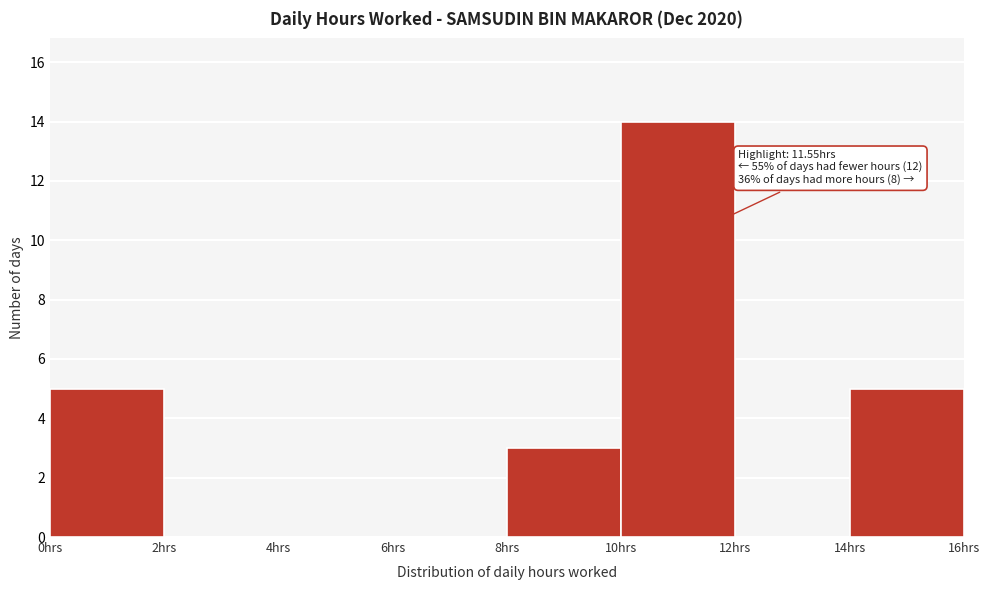

Over which range of the x-axis is the bar tallest?

10 to 12